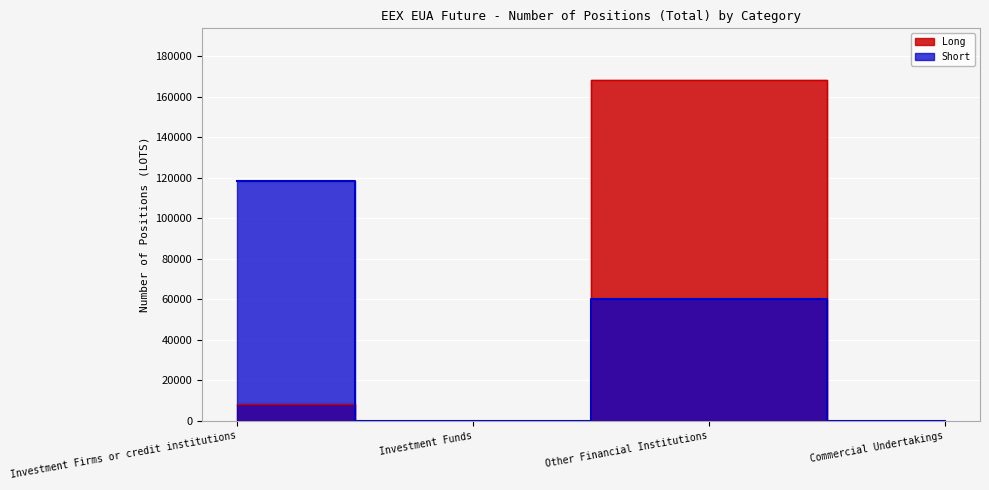

True or false: Short and Long cross at least once.

False